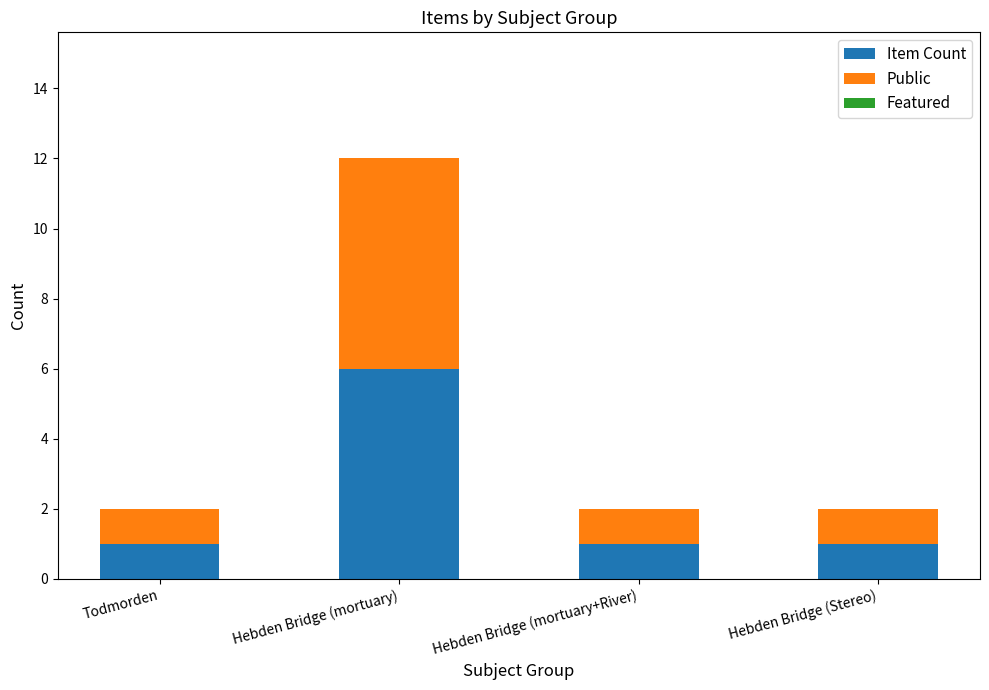

True or false: Item Count has a value of 2 at Todmorden.

False